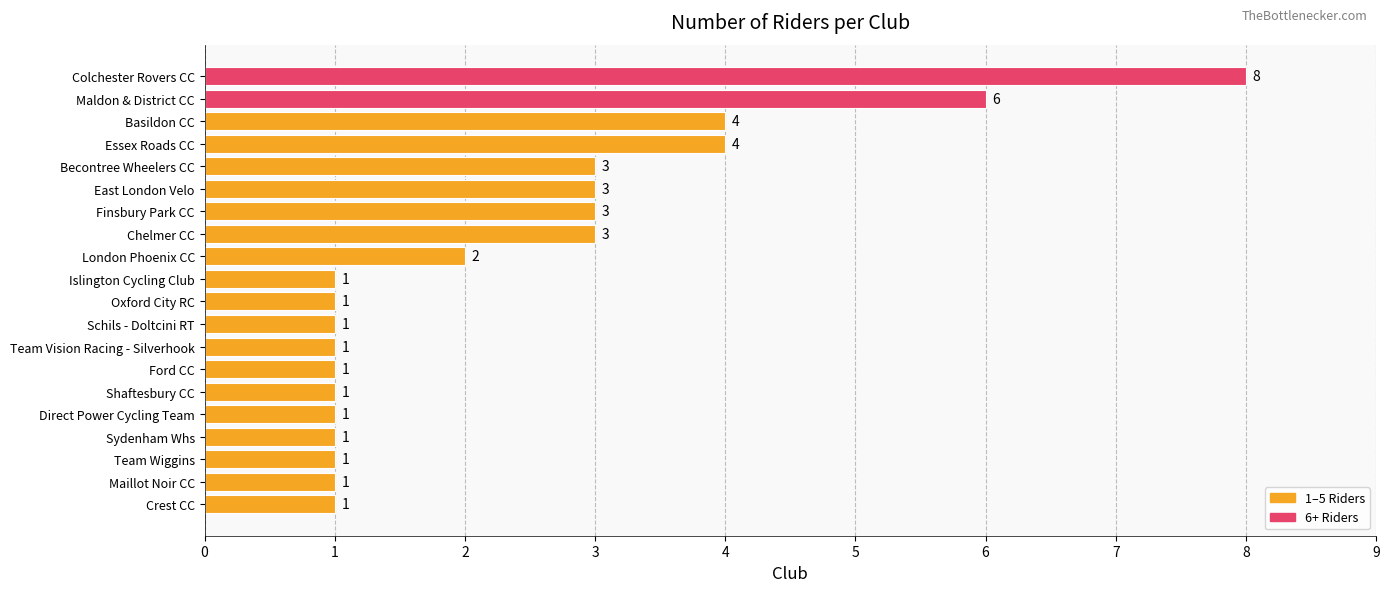

Is it true that the value at Maldon & District CC is 6?

True